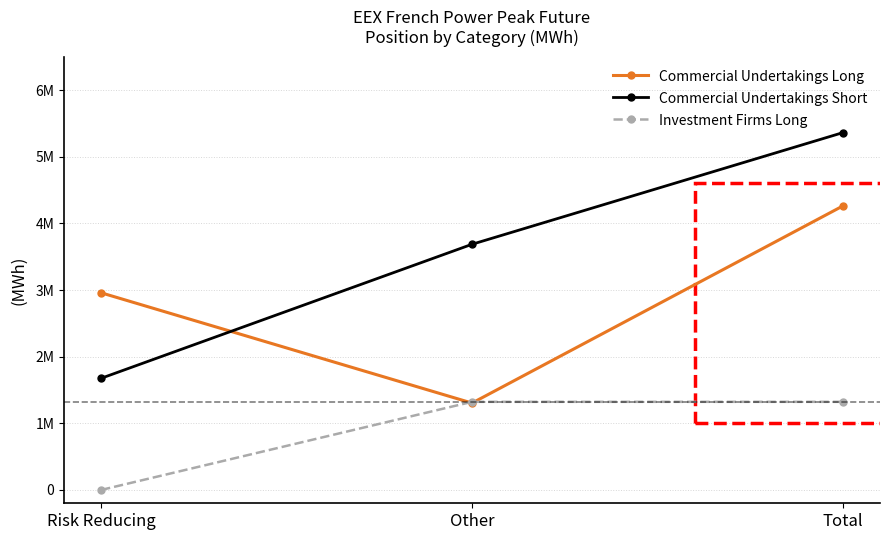

How many Commercial Undertakings Short values are between 1675404 and 5361708?

3